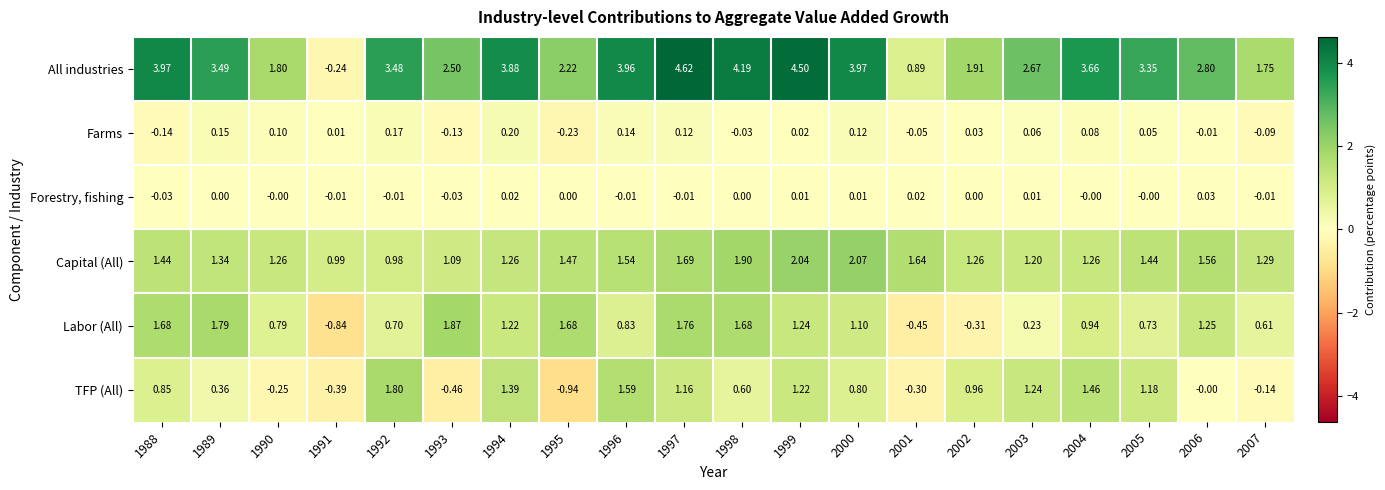

Rank the series at 1993 from lowest to highest value.

TFP (All), Farms, Forestry, fishing, Capital (All), Labor (All), All industries